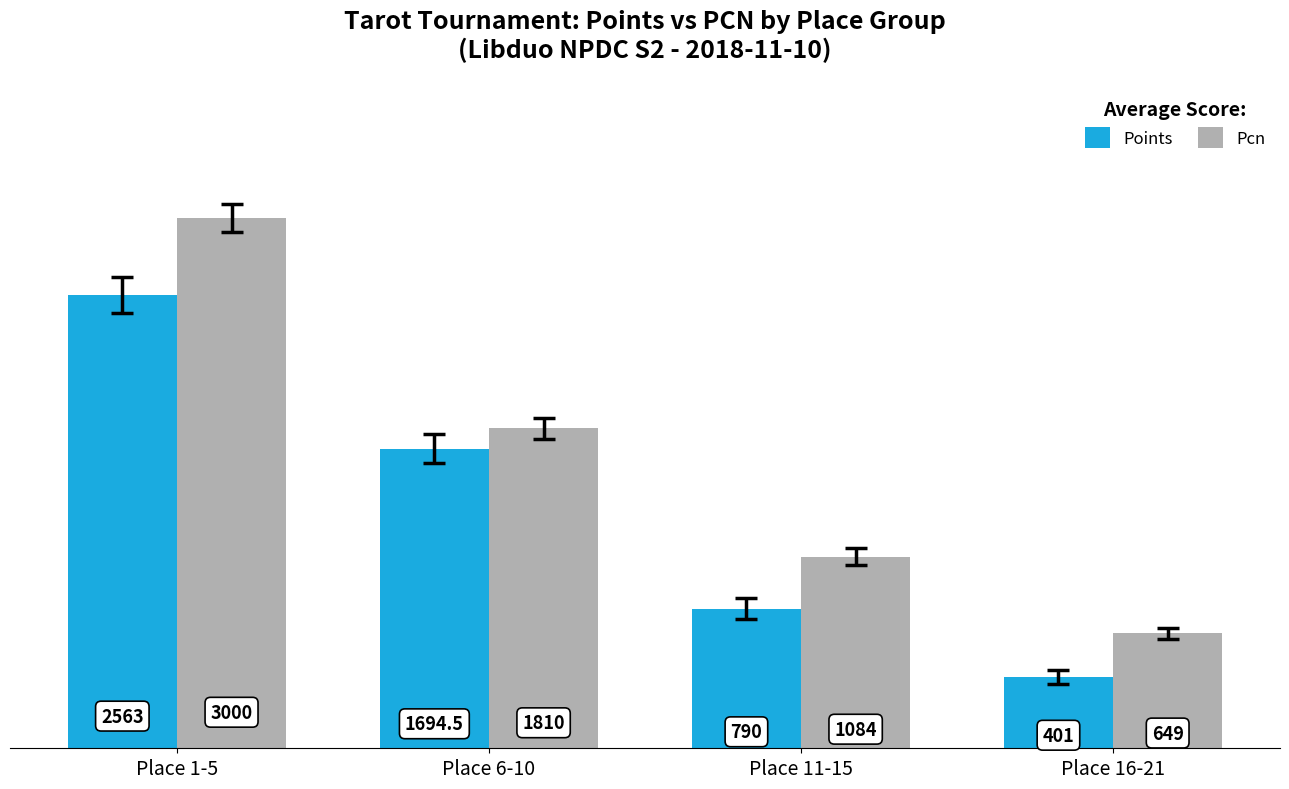

Count the number of categories in the chart.

4